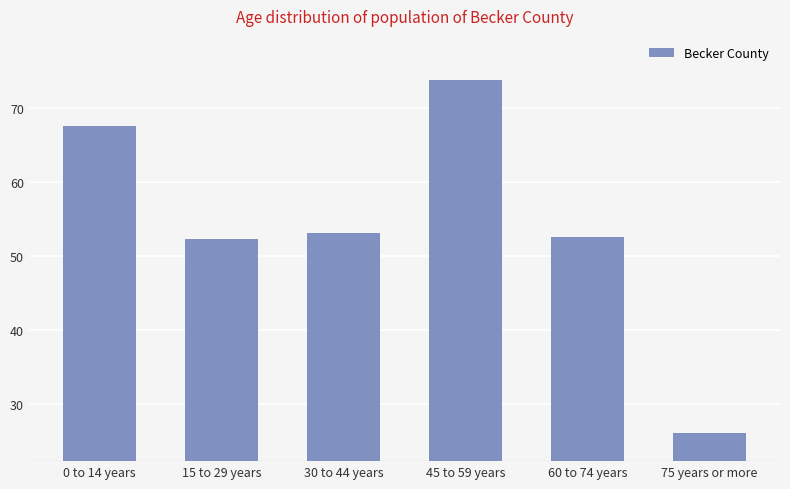

What is the label of the 2nd bar from the left?

15 to 29 years